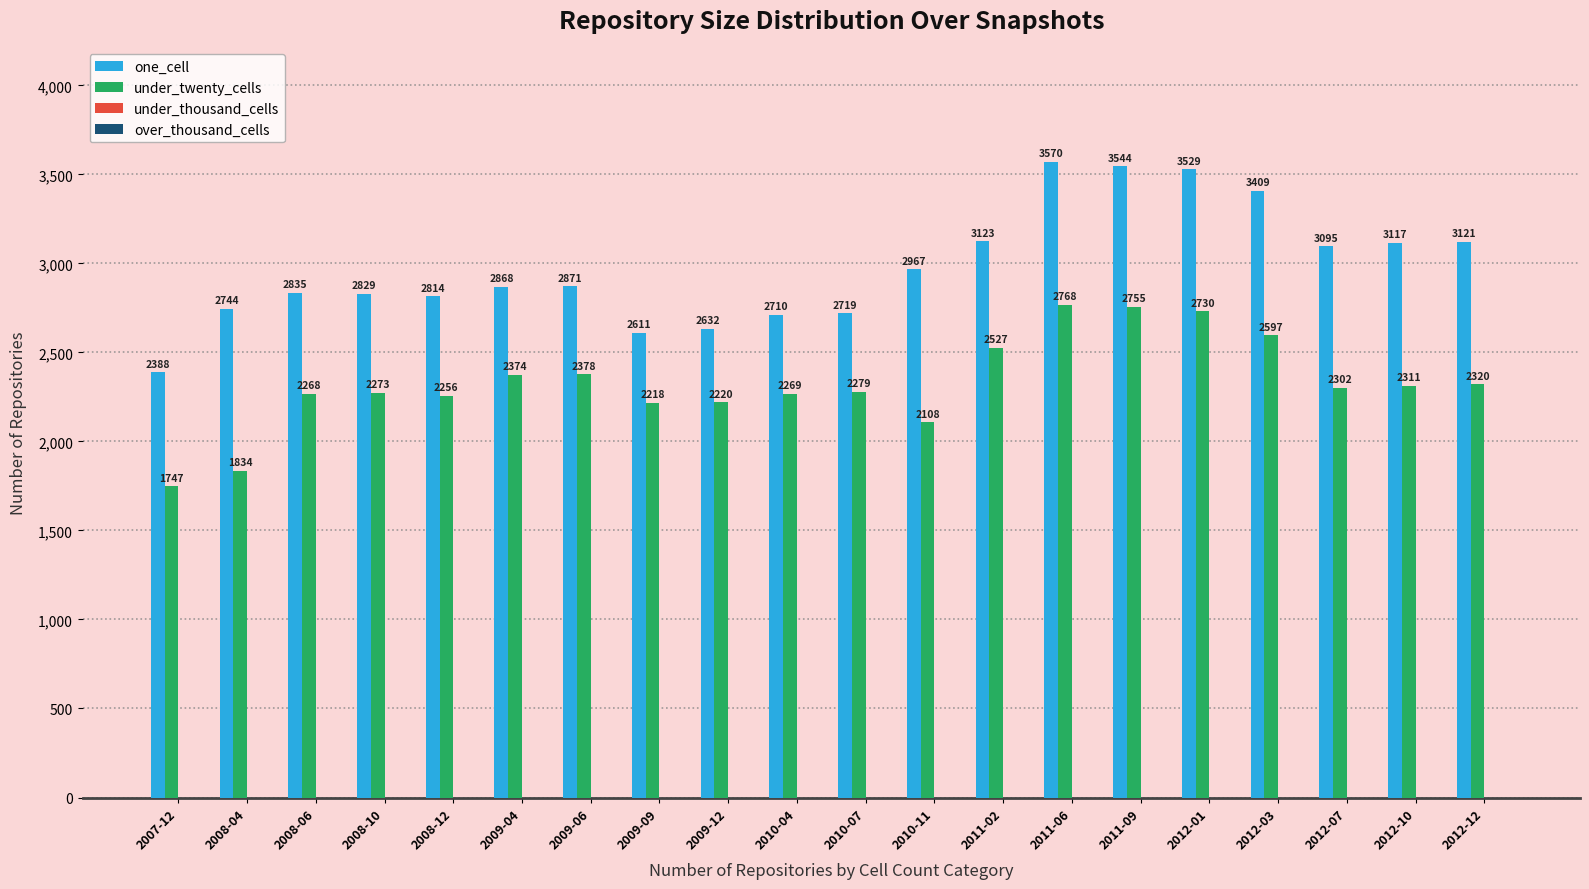

What is the sum of the under_twenty_cells values at 2011-02 and 2012-03?

5124